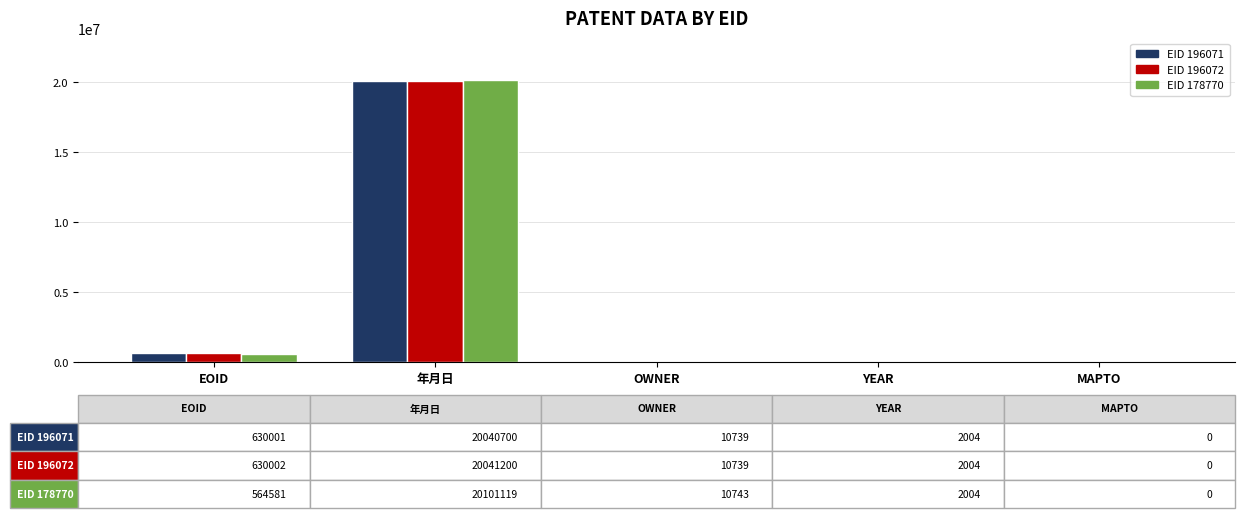

How many distinct data groups are displayed?

3